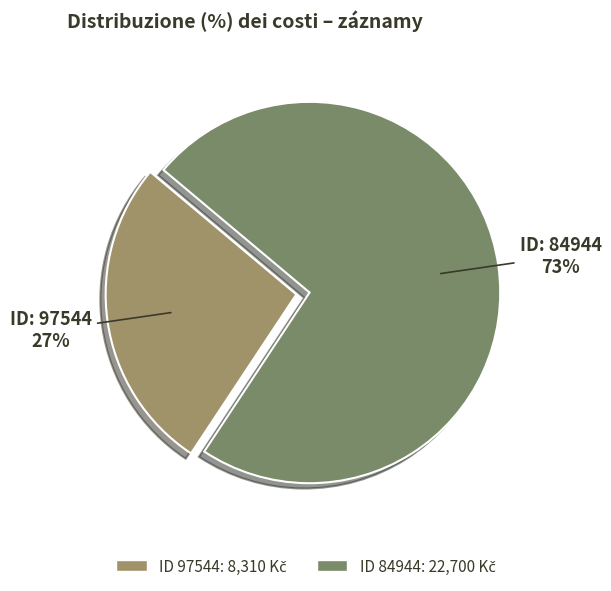

How many segments does this pie chart have?

2